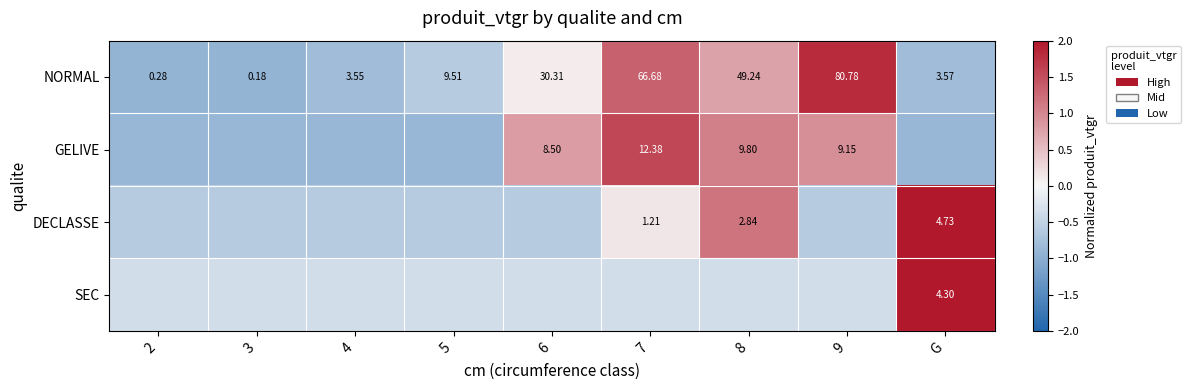

How many data points in NORMAL are above 9?

5